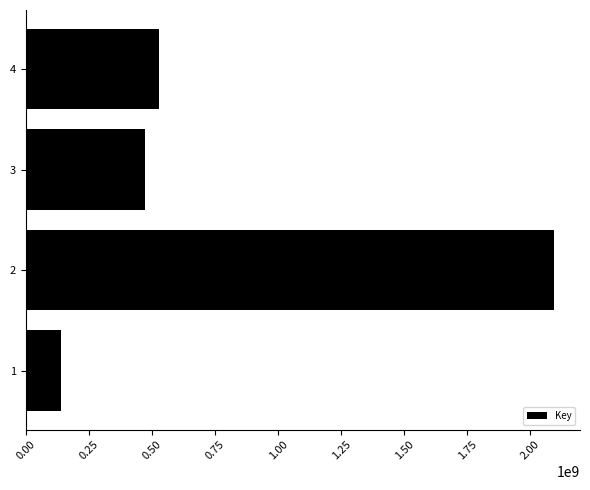

Reading bottom to top, transcribe all the data shown in this chart.

139918924	2091989748	471540917	527339692